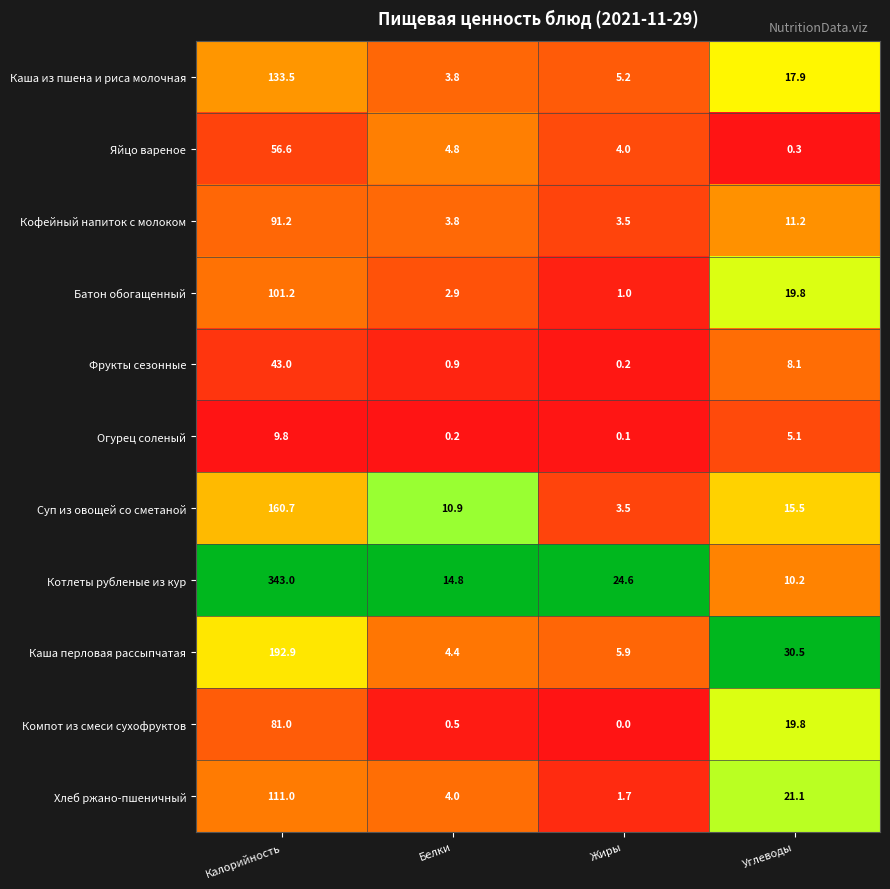

At which label does Котлеты рубленые из кур first exceed 24?

Калорийность